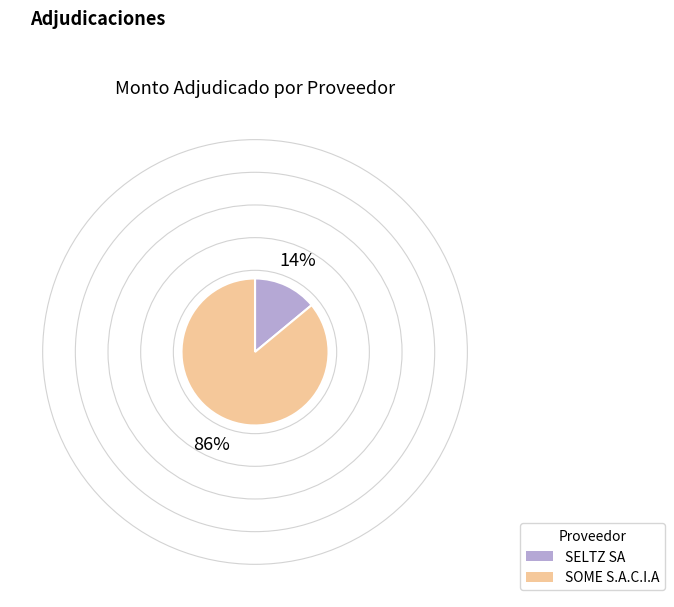

True or false: SELTZ SA accounts for 2% of the total.

False